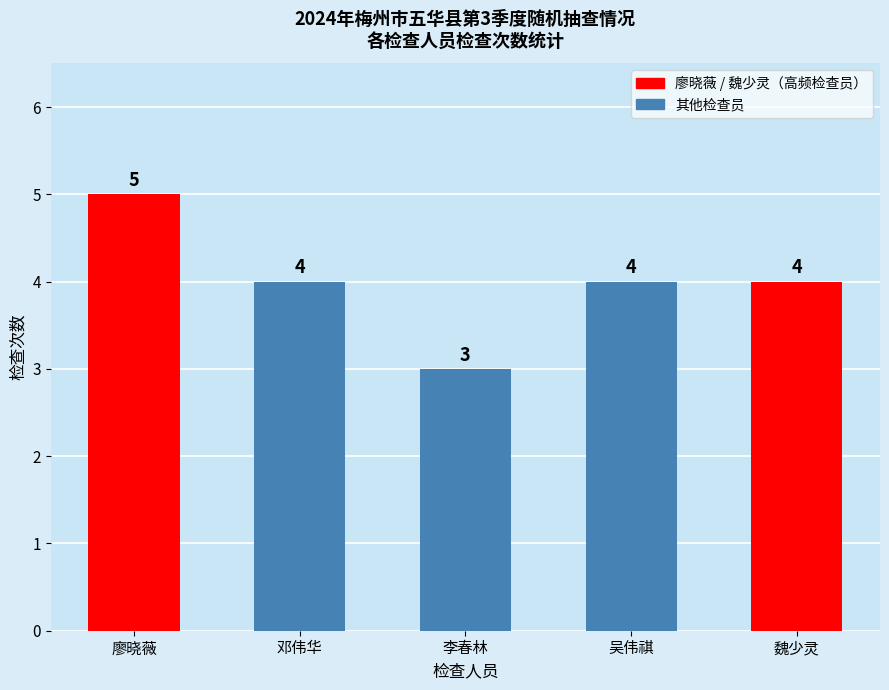

What is the greatest value displayed?

5